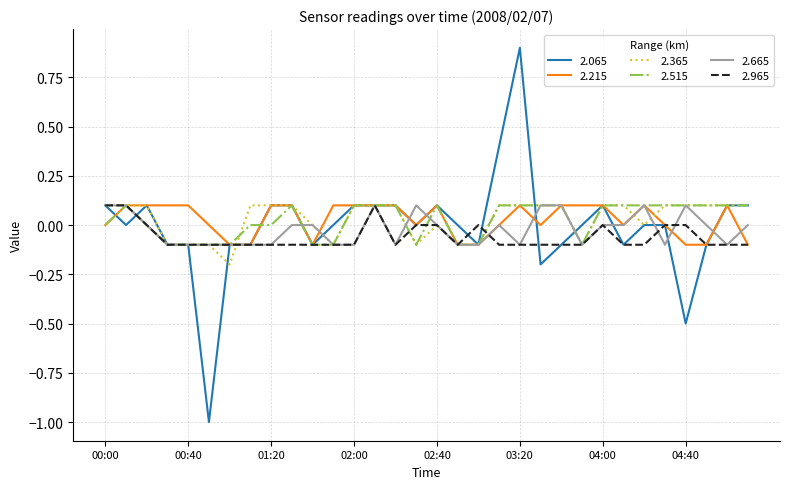

Which series has the widest spread of values?

2.065